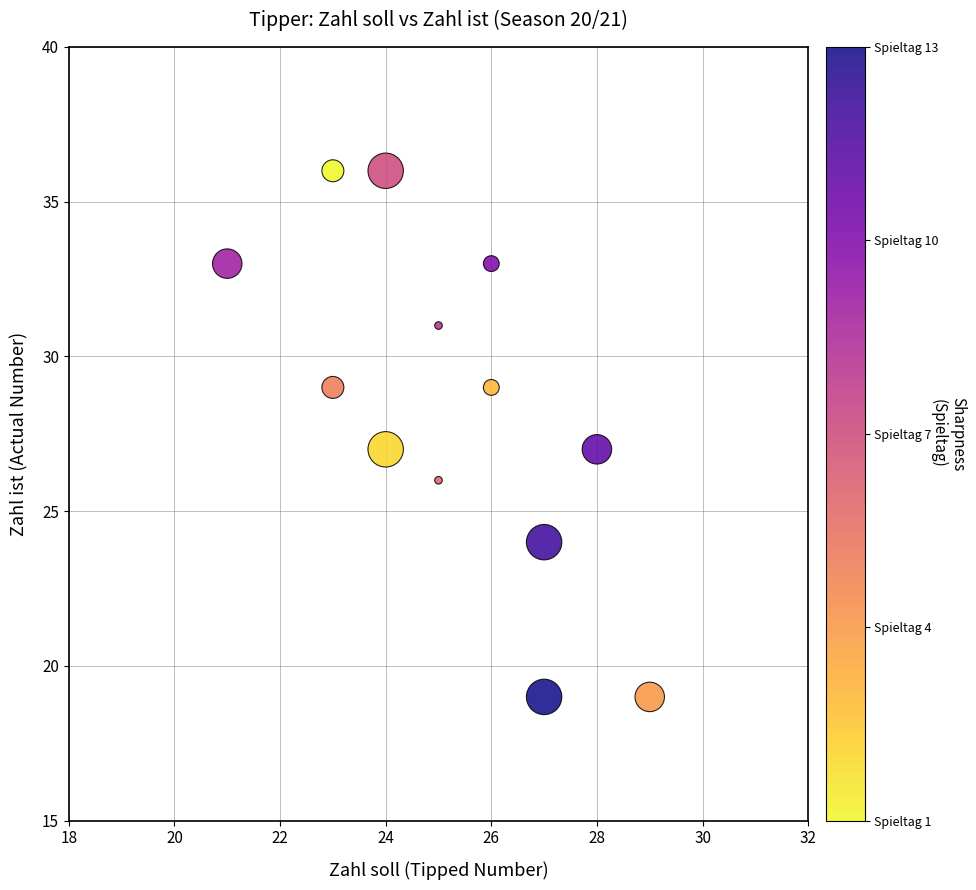

What is the range of X values (max minus min)?

8